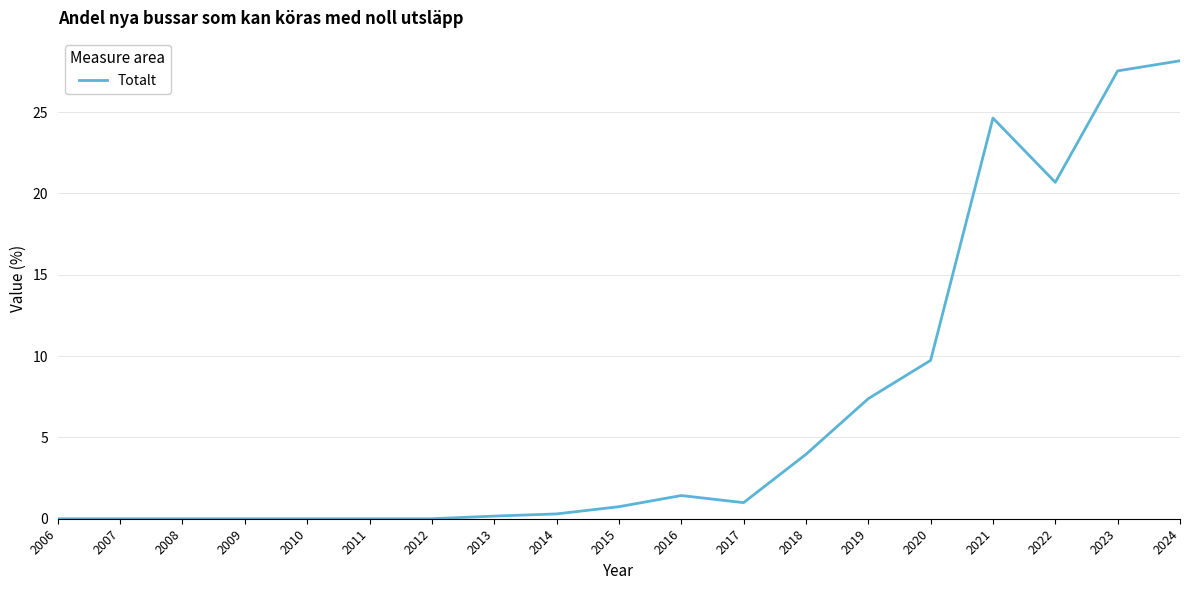

What is the difference between the values at 2011 and 2016?

1.4